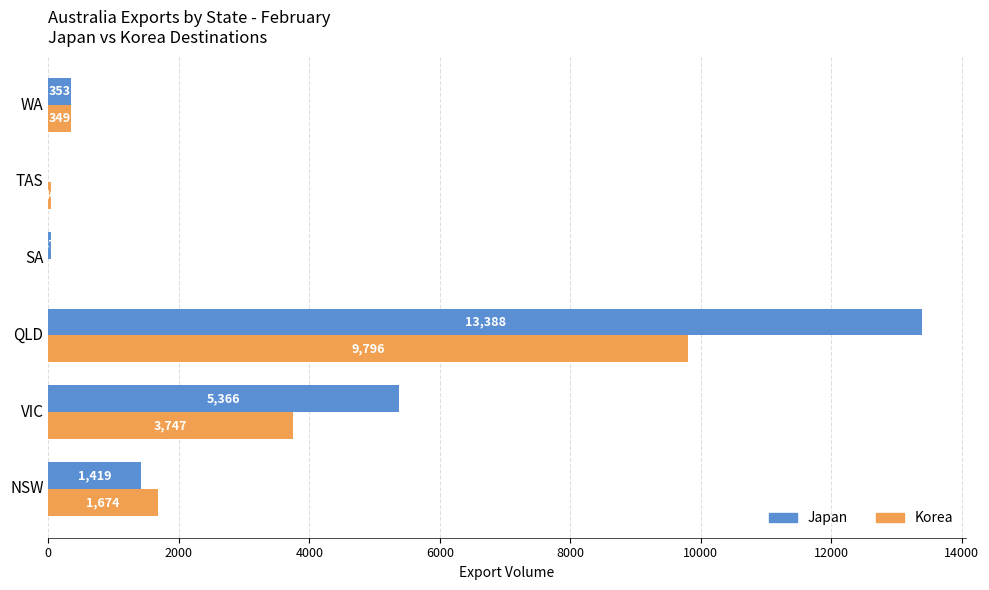

Between VIC and QLD, which series saw the biggest shift?

Japan